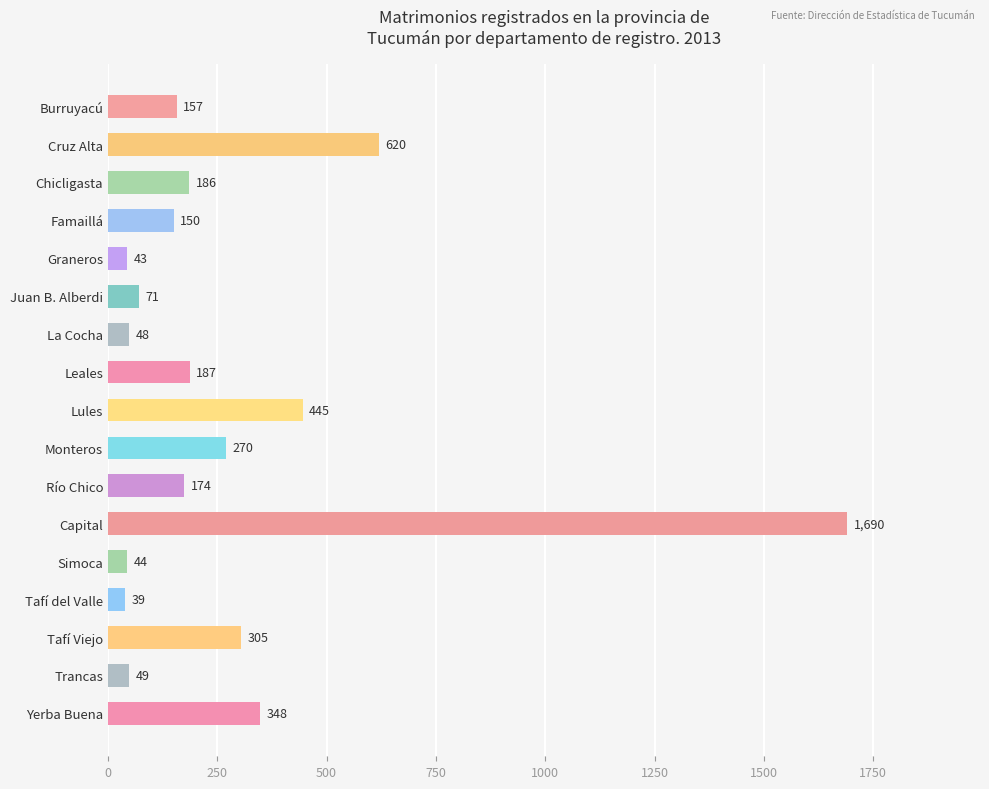

What is the maximum value shown in the chart?

1690